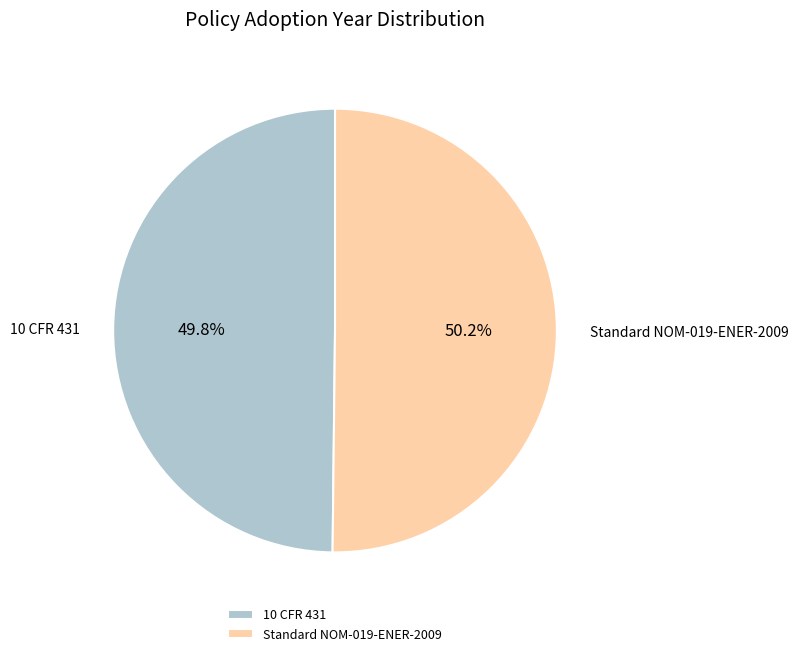

To the nearest percent, what portion does 10 CFR 431 represent?

50%